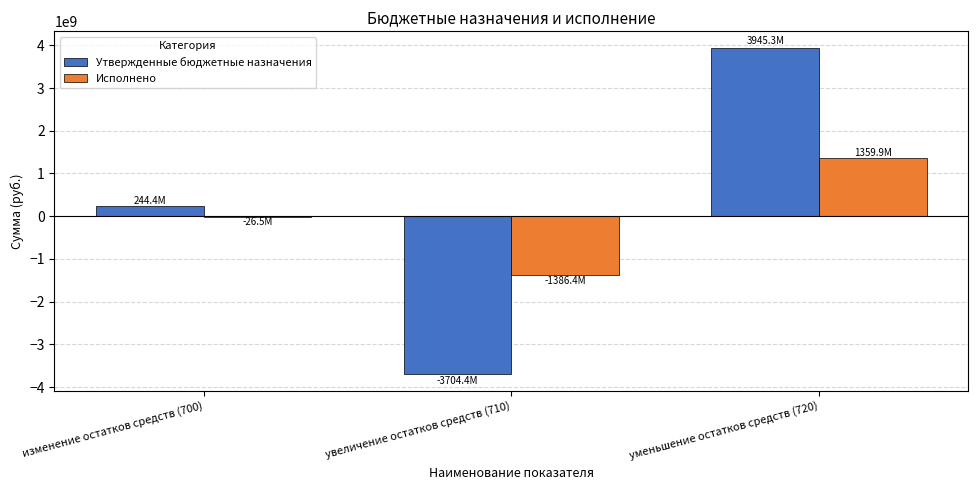

What is the spread (max minus min) of values at изменение остатков средств (700)?

270857410.9